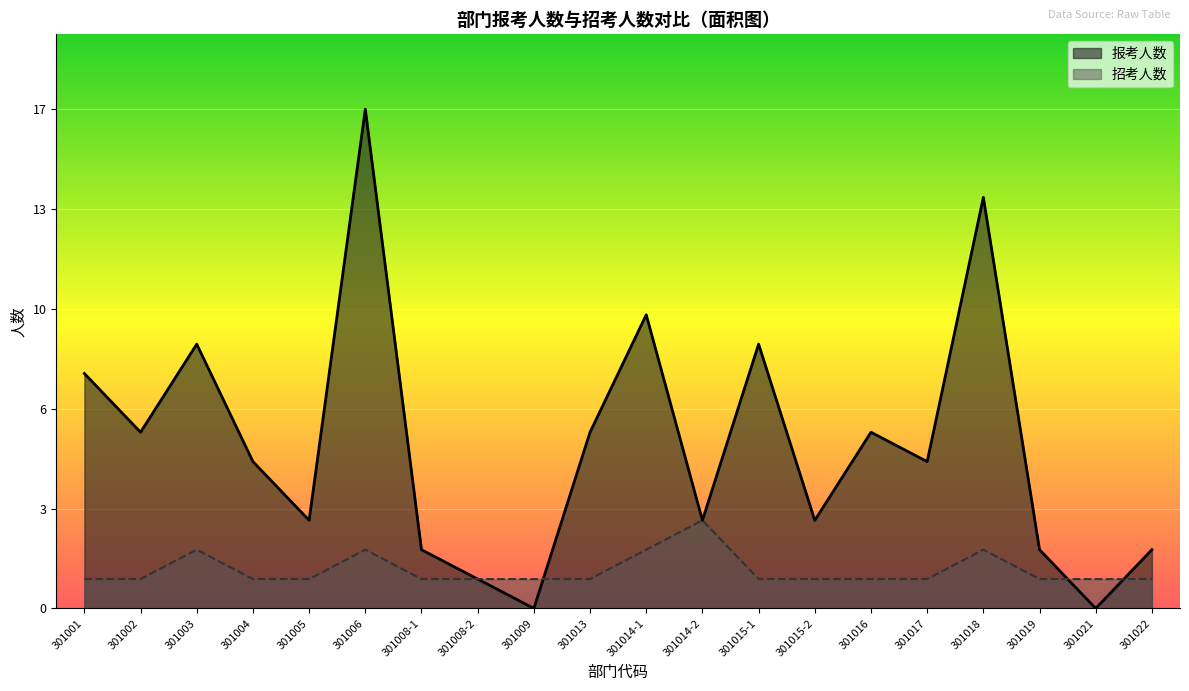

Which has a higher value, 301021 or 301013?

301013